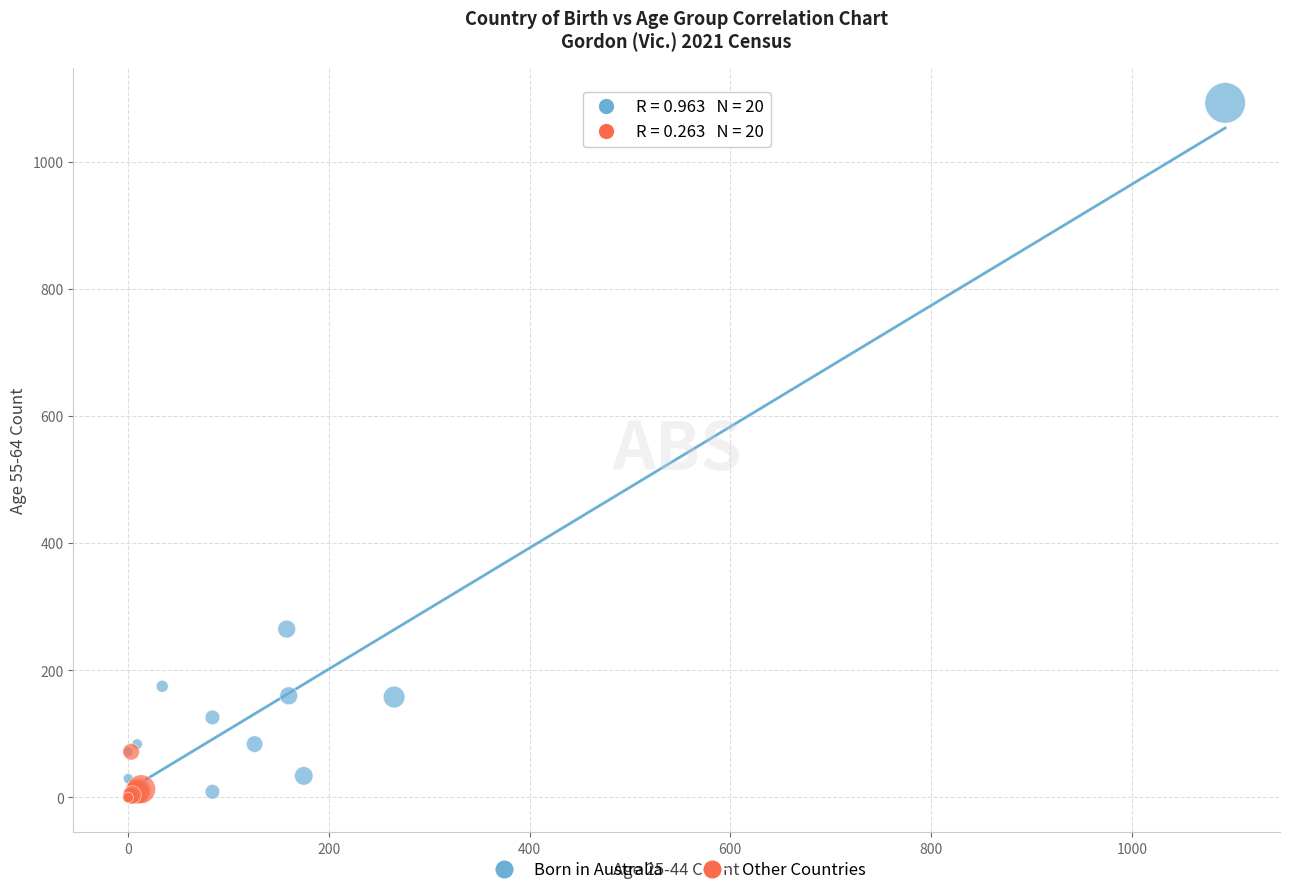

Which series has the largest Y range (max minus min)?

Born in Australia